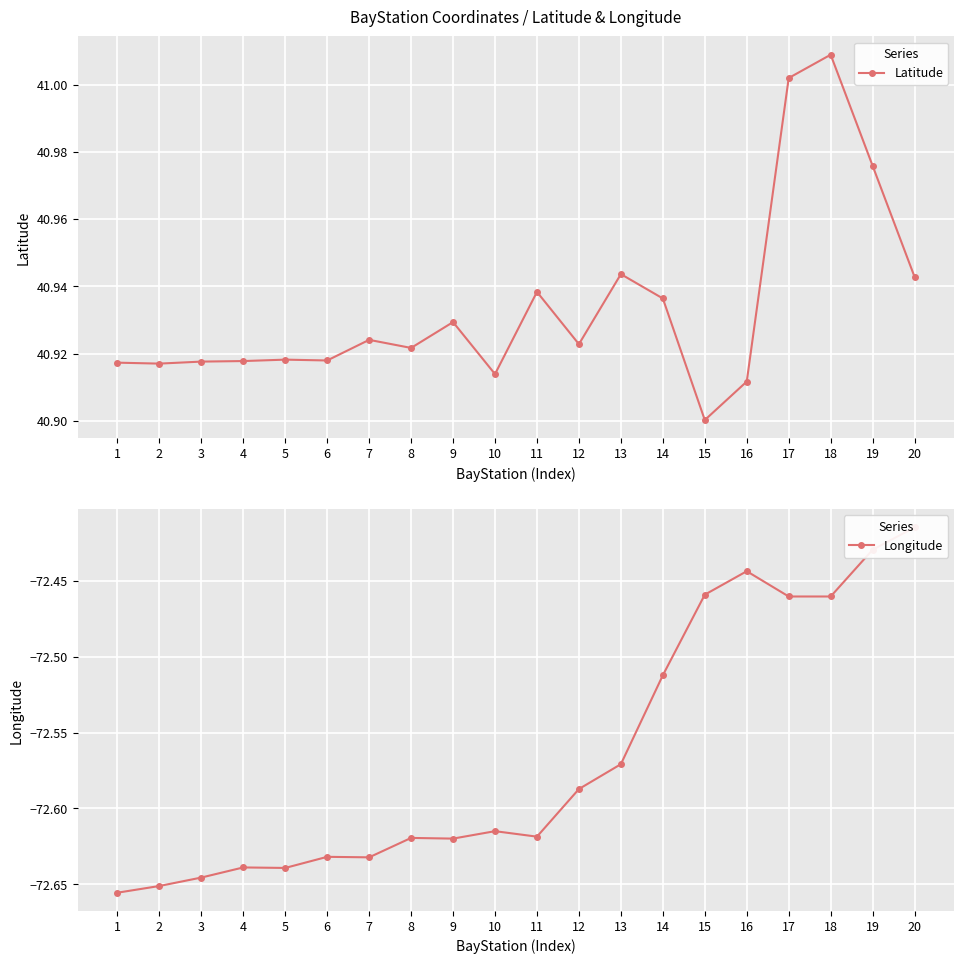

True or false: Longitude and Latitude intersect in this chart.

False